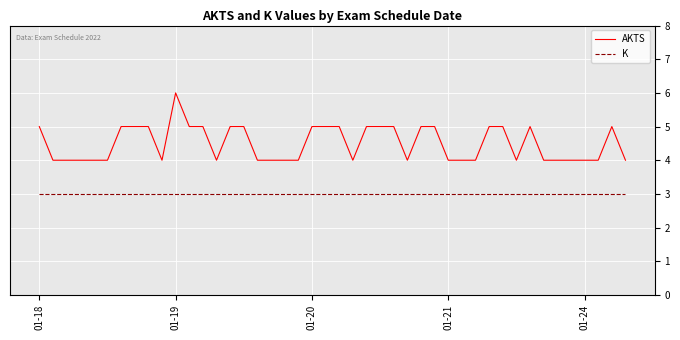

Which series has the largest total across all categories?

AKTS